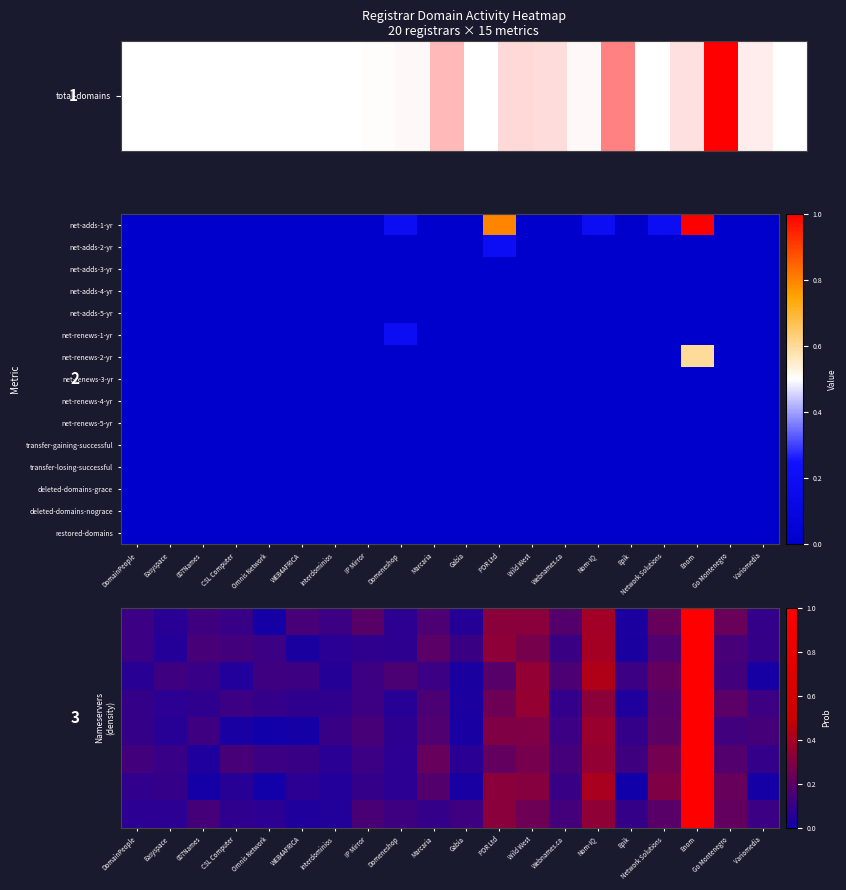

What is the total value across all series at Webnames.ca?

1.0